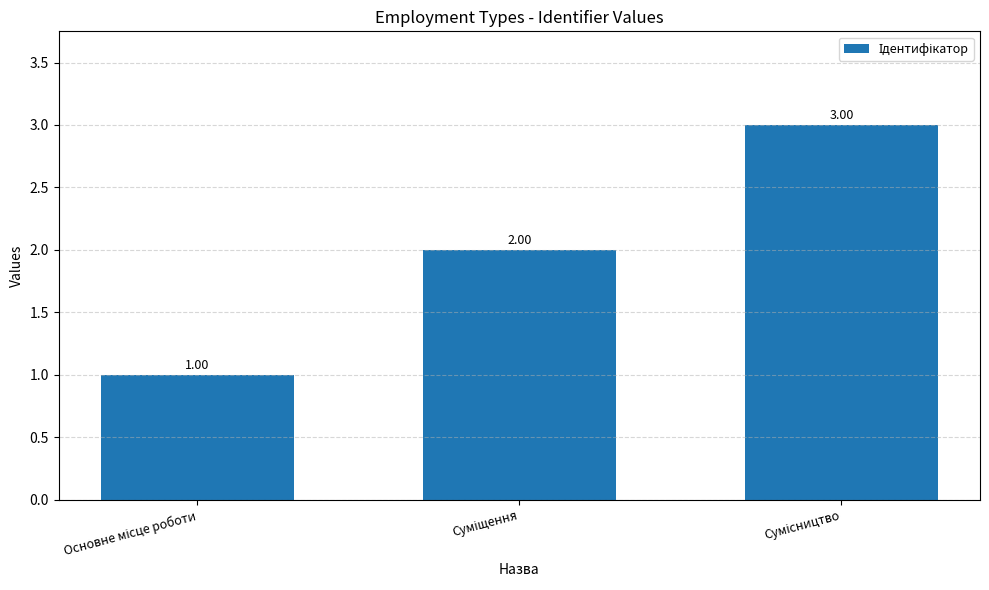

Reading left to right, extract all data points from this chart.

1	2	3